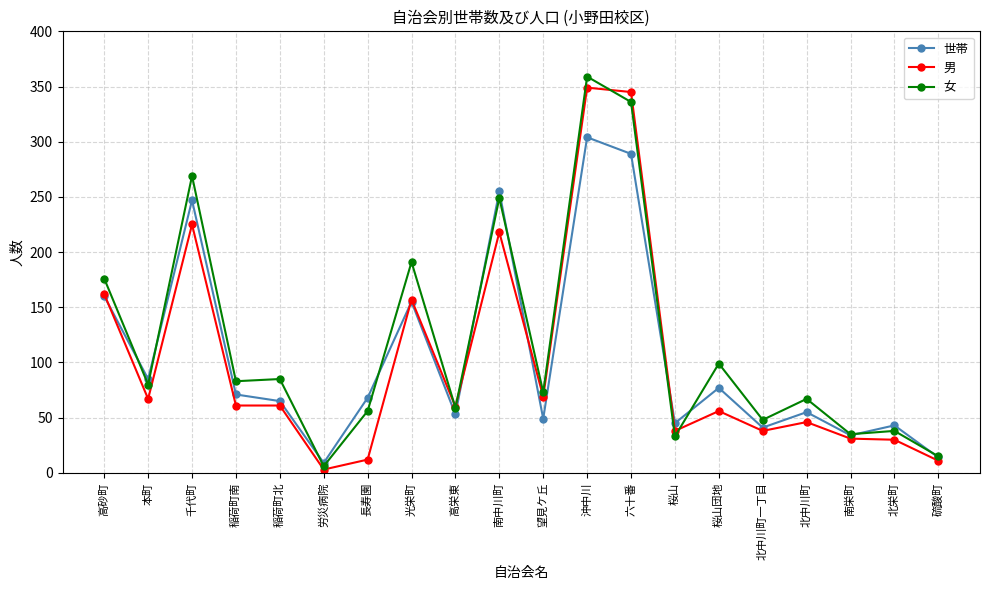

Rank the series by their maximum value, from highest to lowest.

女, 男, 世帯